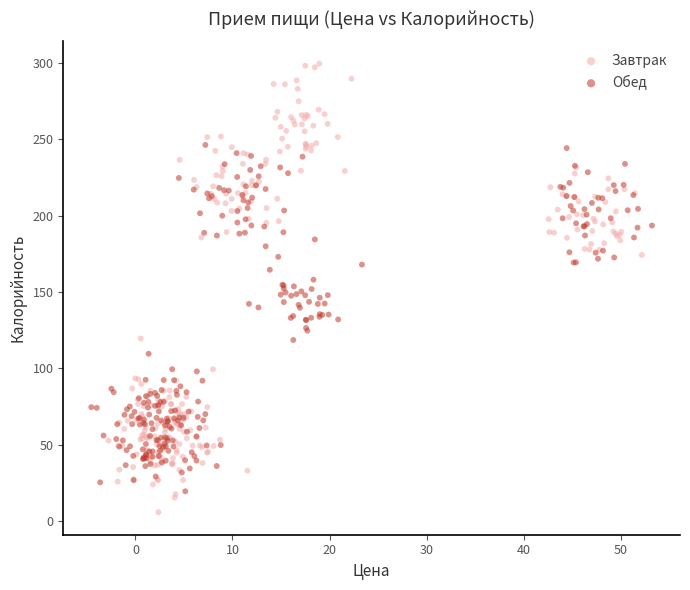

Which series contains the lowest Y value?

Завтрак